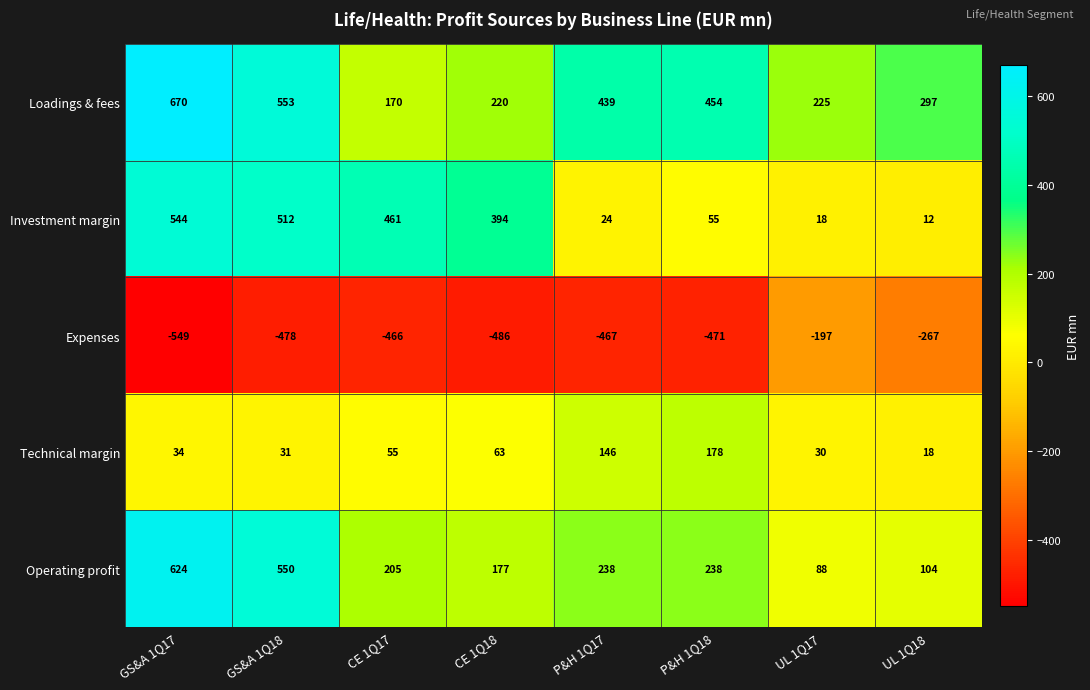

What is the spread (max minus min) of values at CE 1Q17?

927